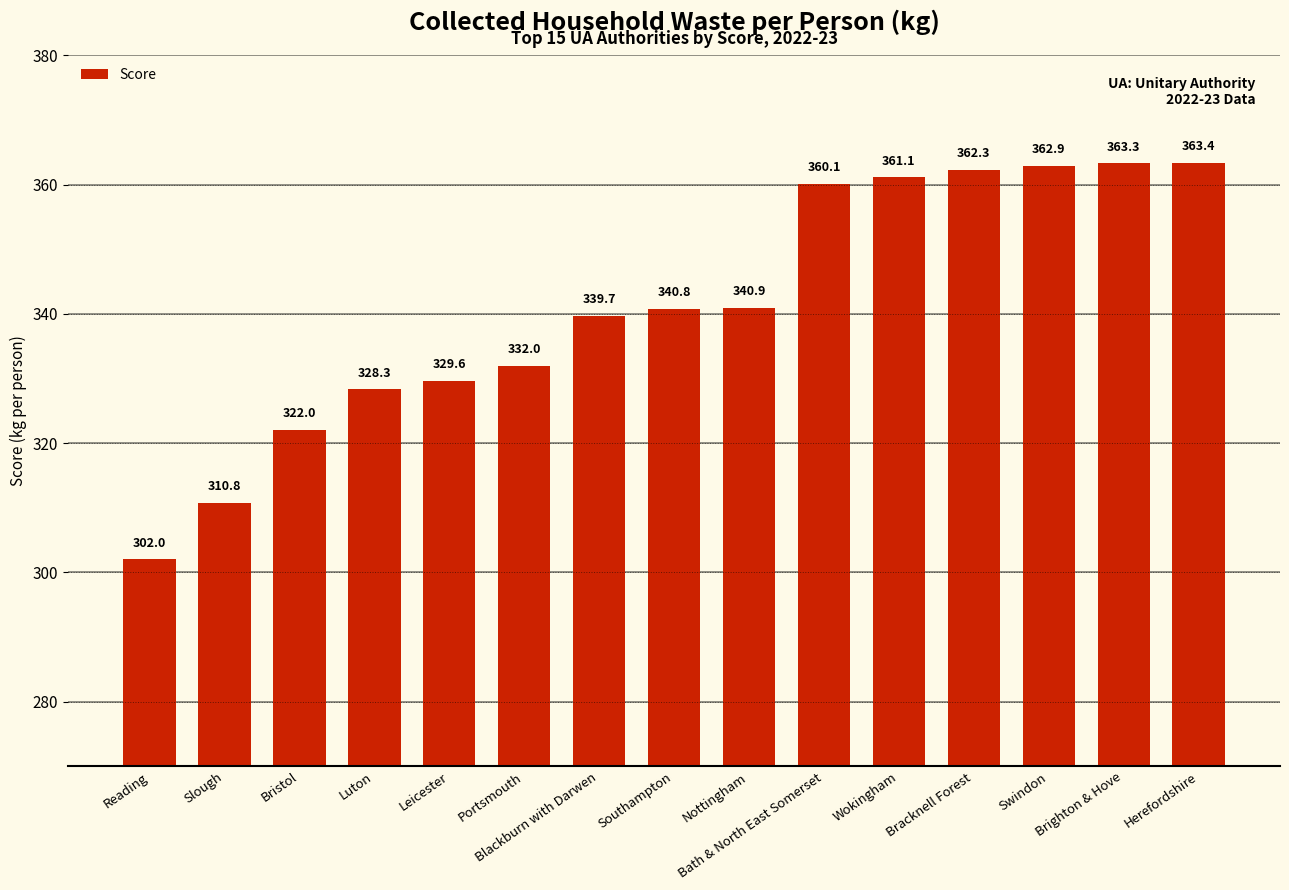

List the labels in order of value, largest first.

Herefordshire, Brighton & Hove, Swindon, Bracknell Forest, Wokingham, Bath & North East Somerset, Nottingham, Southampton, Blackburn with Darwen, Portsmouth, Leicester, Luton, Bristol, Slough, Reading